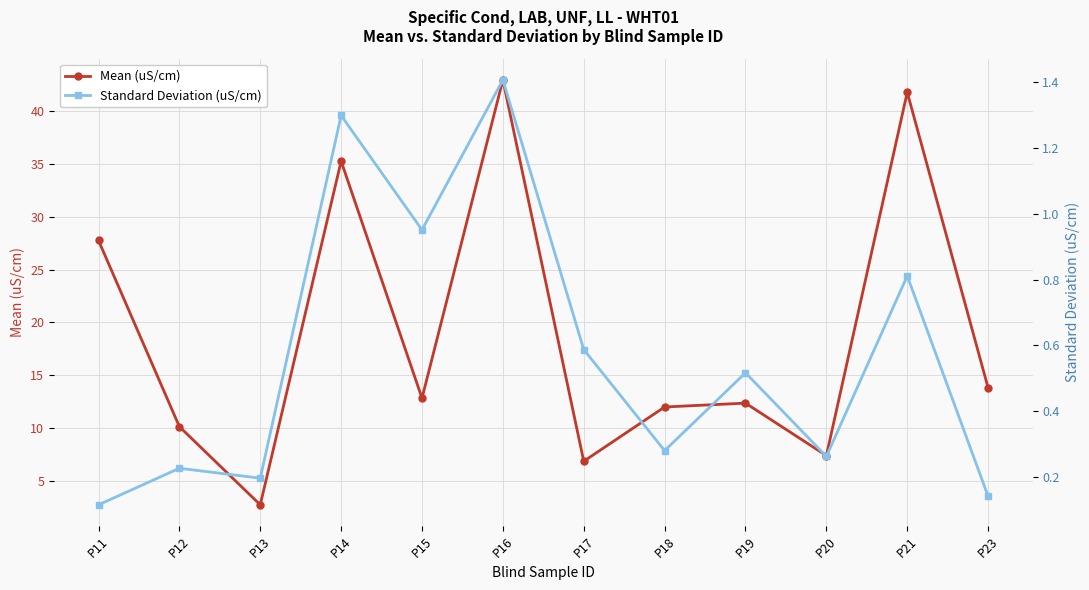

True or false: Mean (uS/cm) and Standard Deviation (uS/cm) intersect in this chart.

False